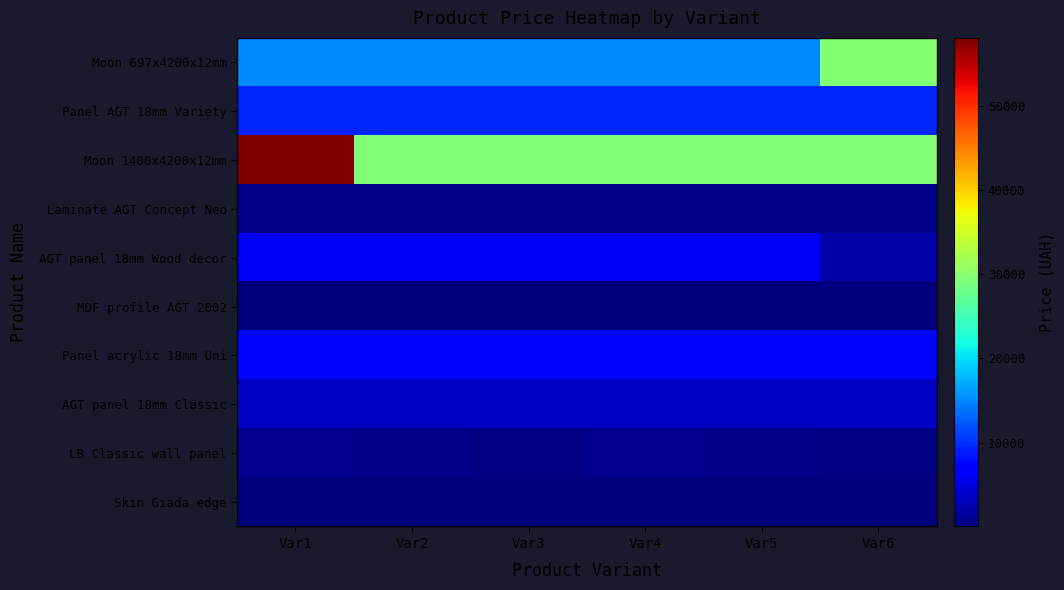

What is the spread (max minus min) of values at Var2?

29263.1